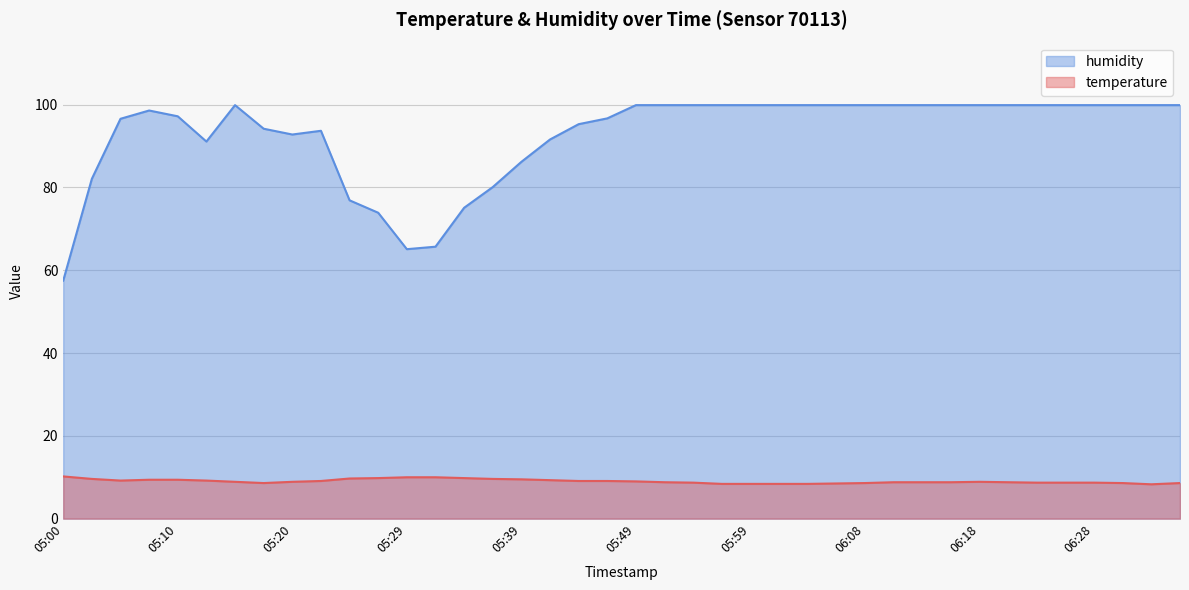

Does the chart display data point markers on the line(s)?

No